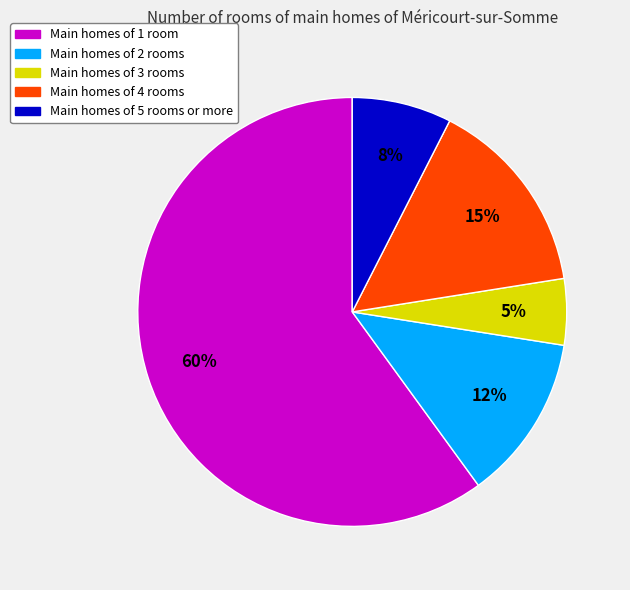

Which category has the biggest portion of the pie?

Main homes of 1 room